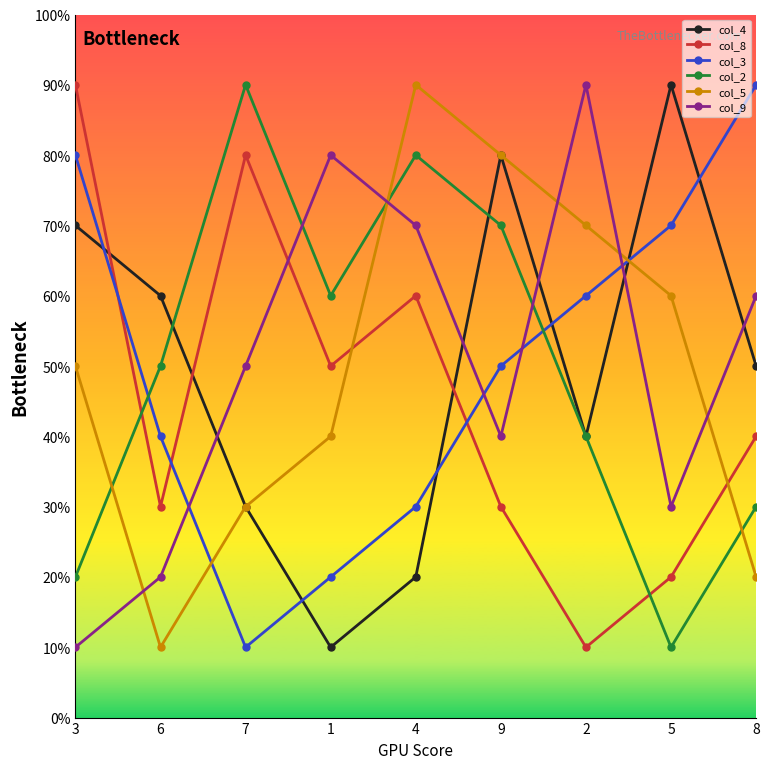

Rank the series at 5 from highest to lowest value.

col_4, col_3, col_5, col_9, col_8, col_2